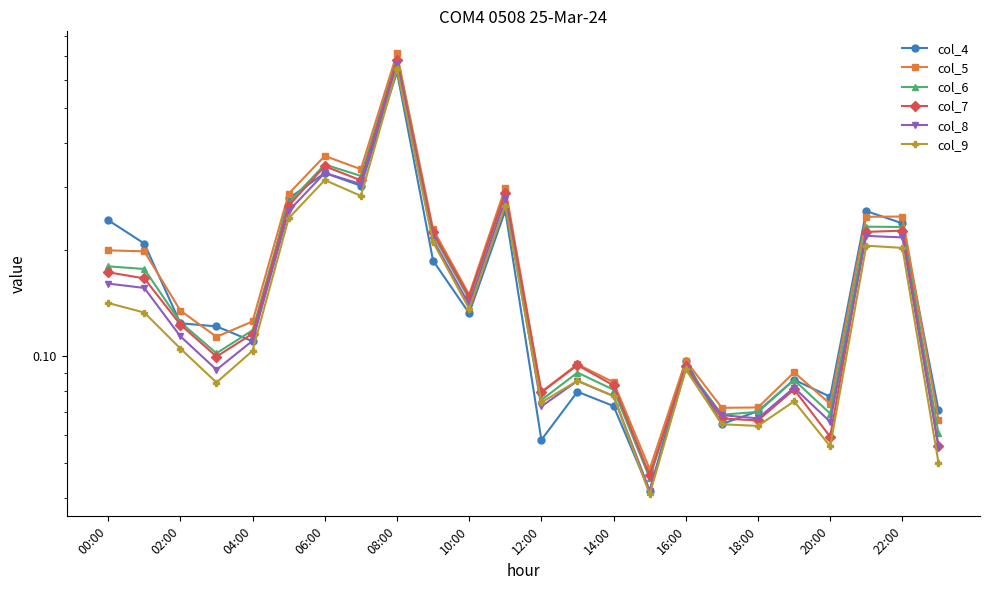

How many lines are shown in the chart?

6